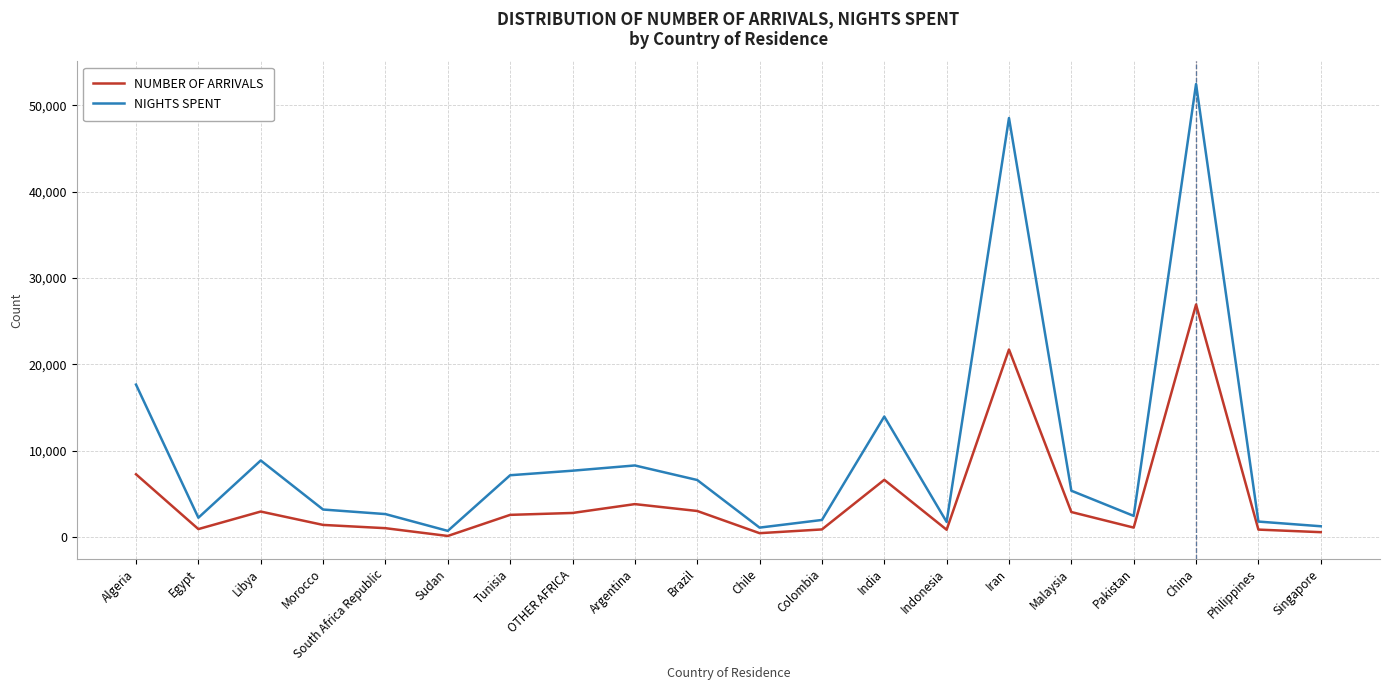

What is the minimum value for NIGHTS SPENT?

738